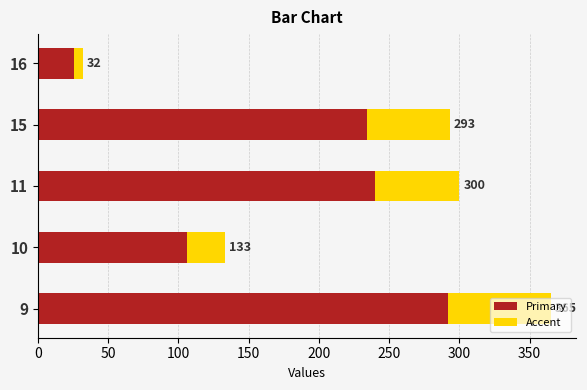

What is the sum of all Accent values?

224.6